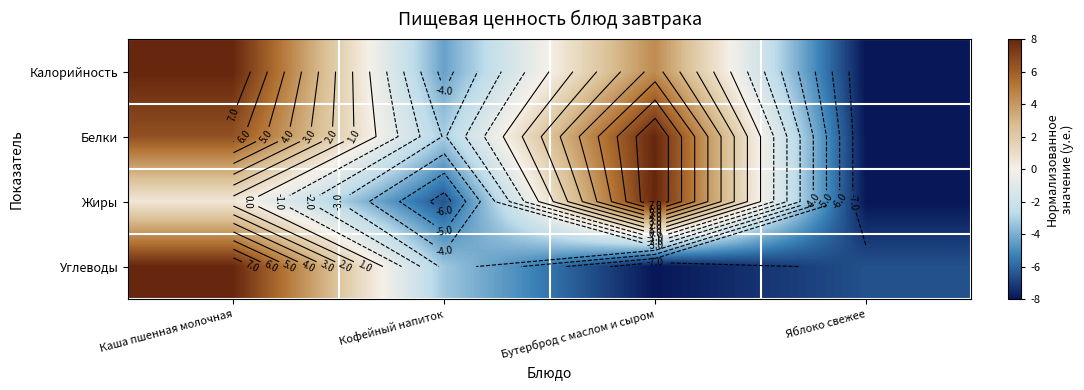

Which category has the lowest value in the Углеводы series?

Бутерброд с маслом и сыром